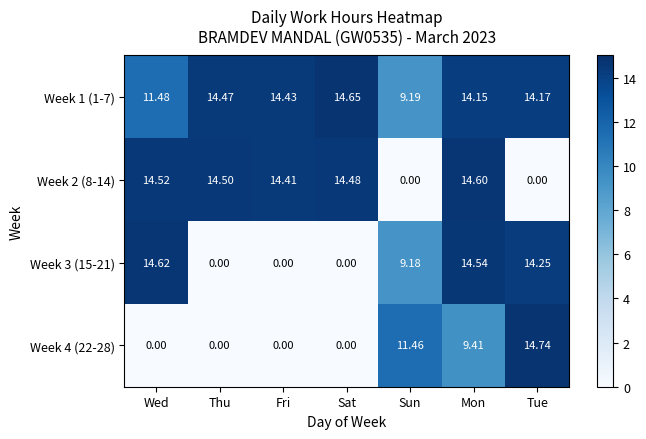

At which category does the chart reach its peak across all series?

Tue